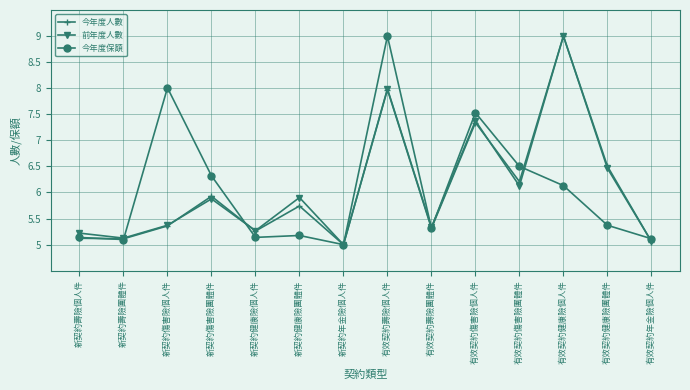

What is the difference between the maximum and minimum values in the 今年度人數 series?

4.0